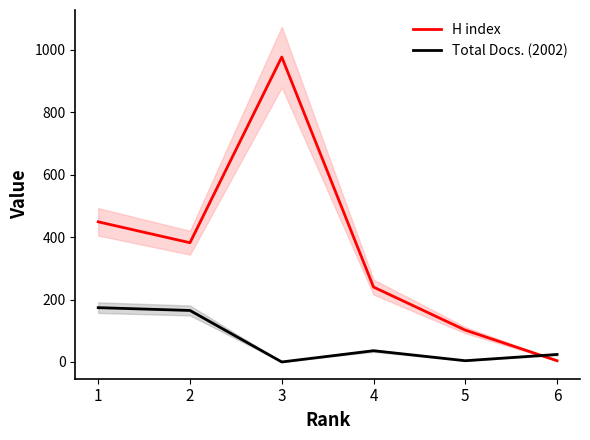

Which series has the widest spread of values?

H index